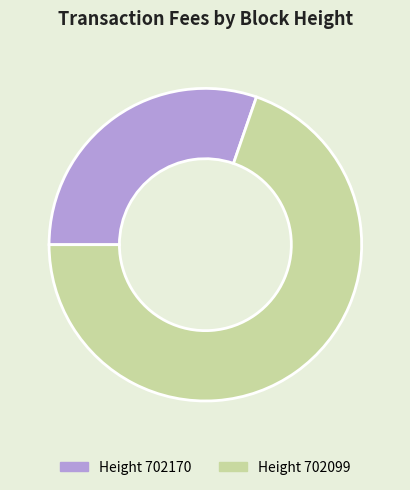

Does any single category account for the majority?

Yes